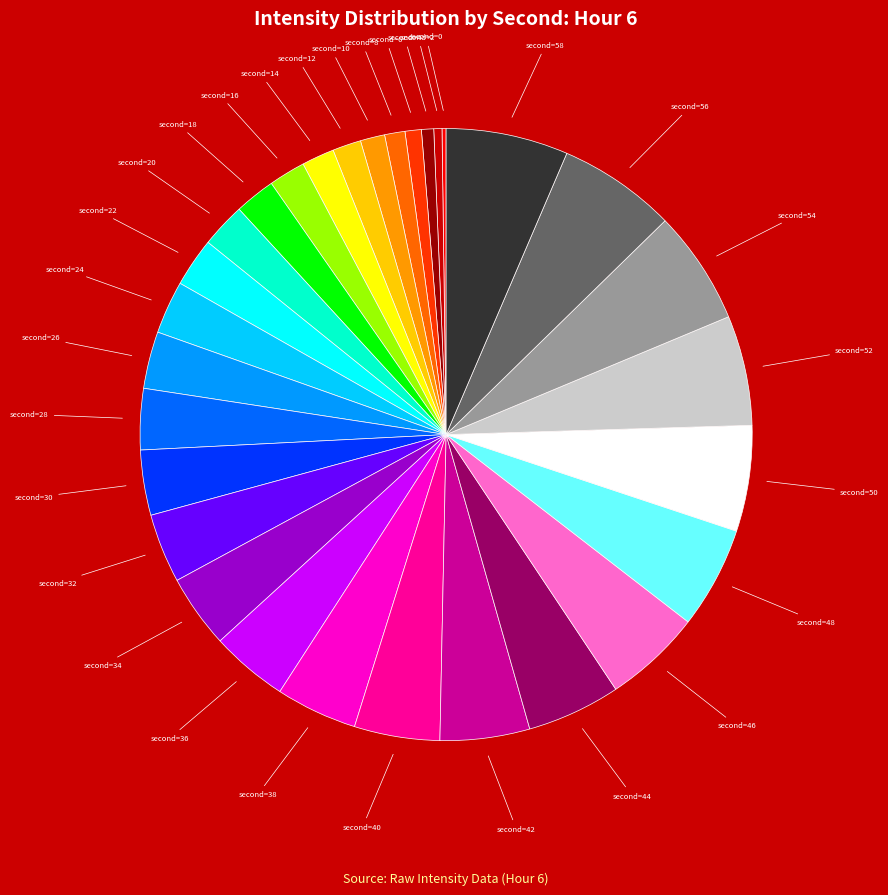

Is there any slice that represents more than half of the pie?

No